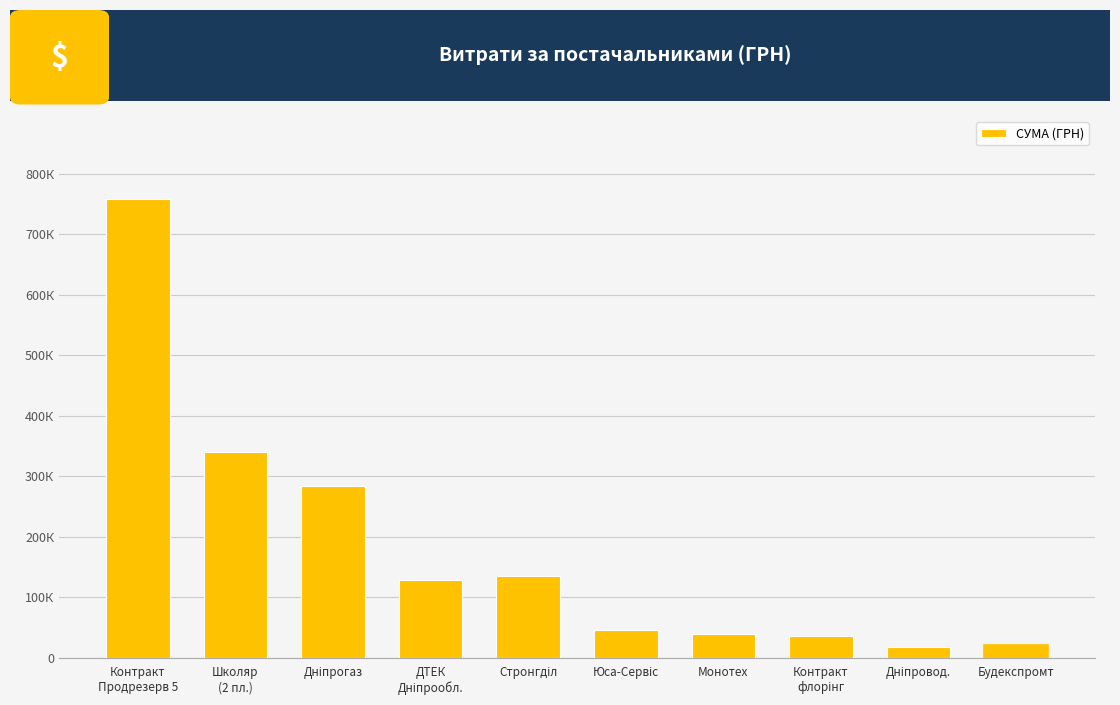

What position from the left is Стронгділ?

5